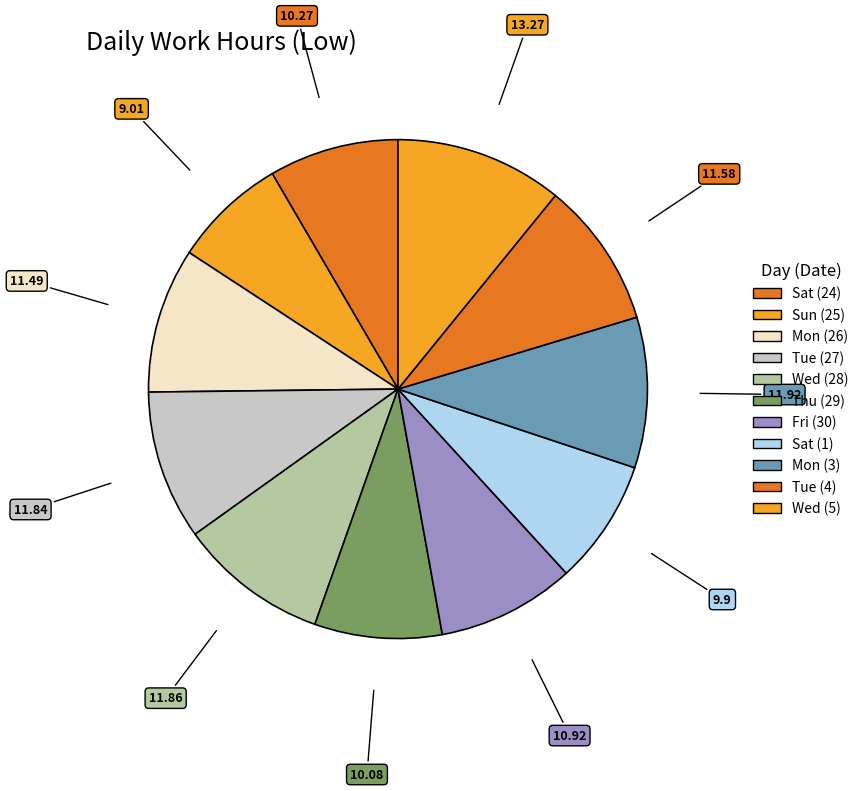

Does Wed (5) represent more than half of the total?

No